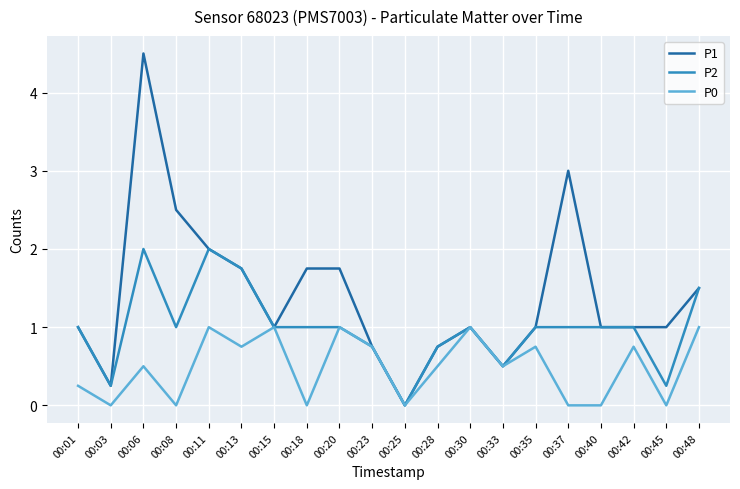

Which series has the widest spread of values?

P1